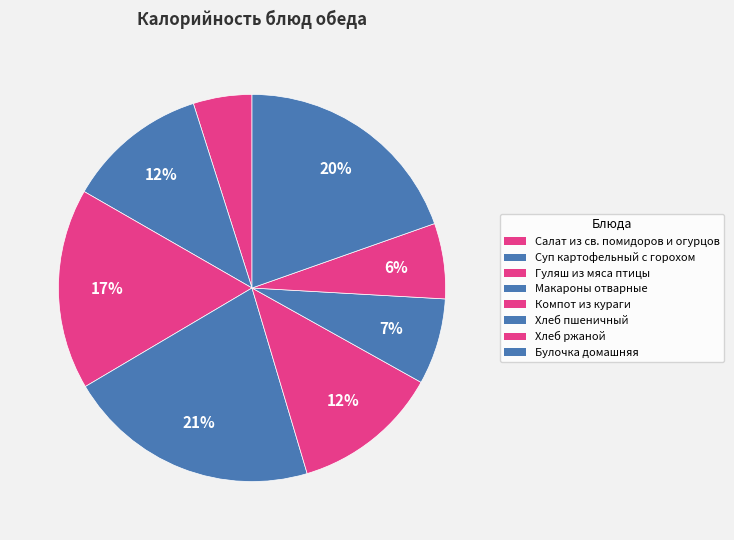

Do Макароны отварные and Гуляш из мяса птицы together represent more than half of the pie?

No